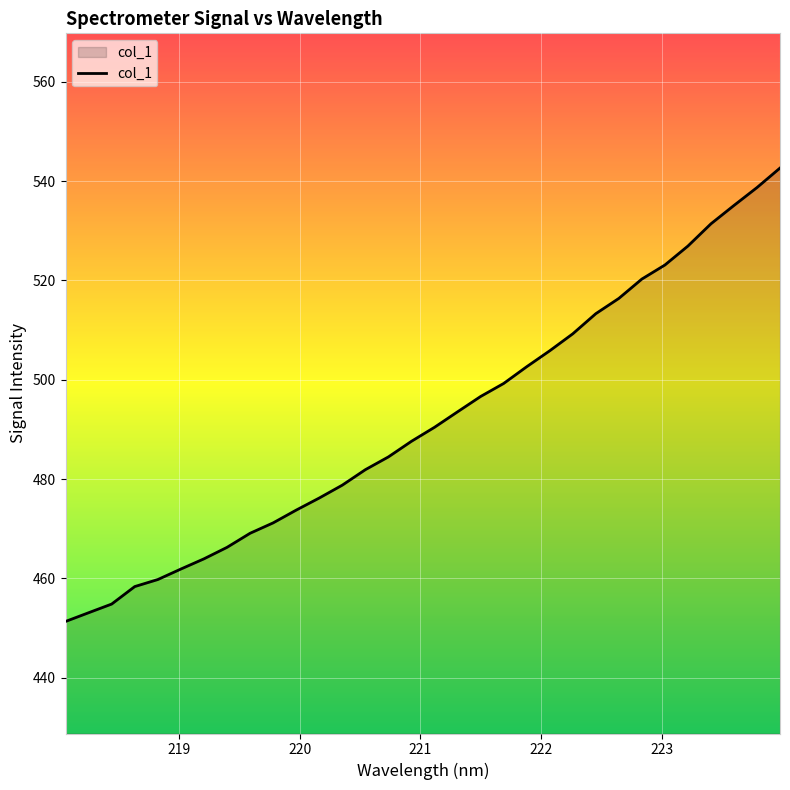

What is the maximum value shown in the chart?

542.6